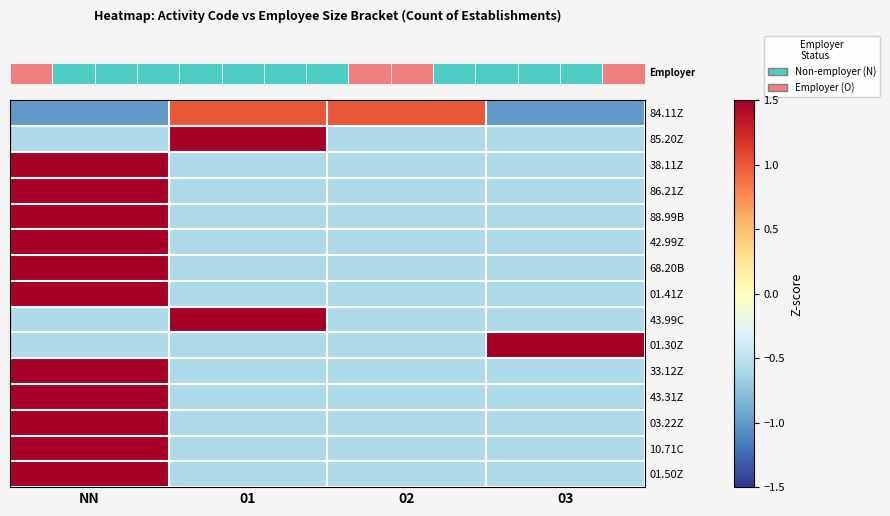

Which has a higher value, 03 or 01?

01